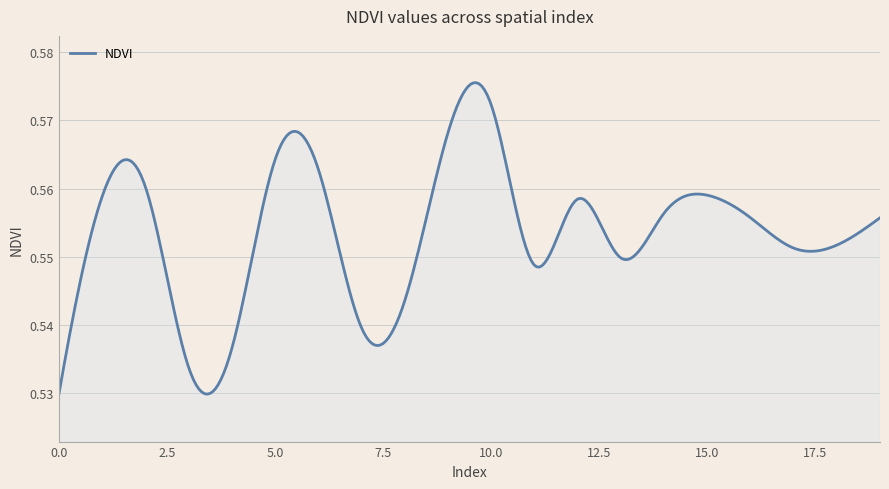

At which category does the data reach its first local valley?

3